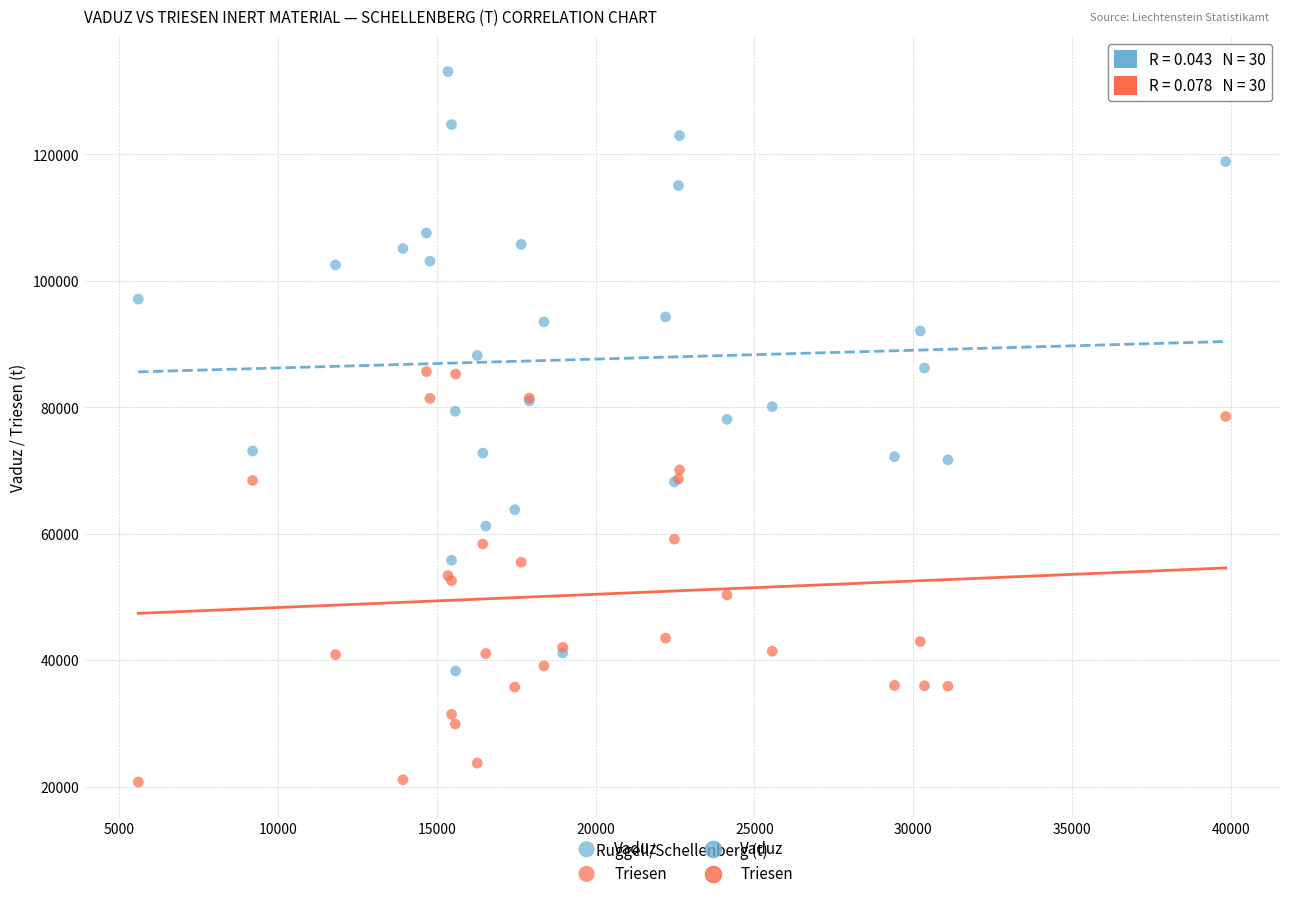

Which series reaches the minimum Y coordinate?

Triesen